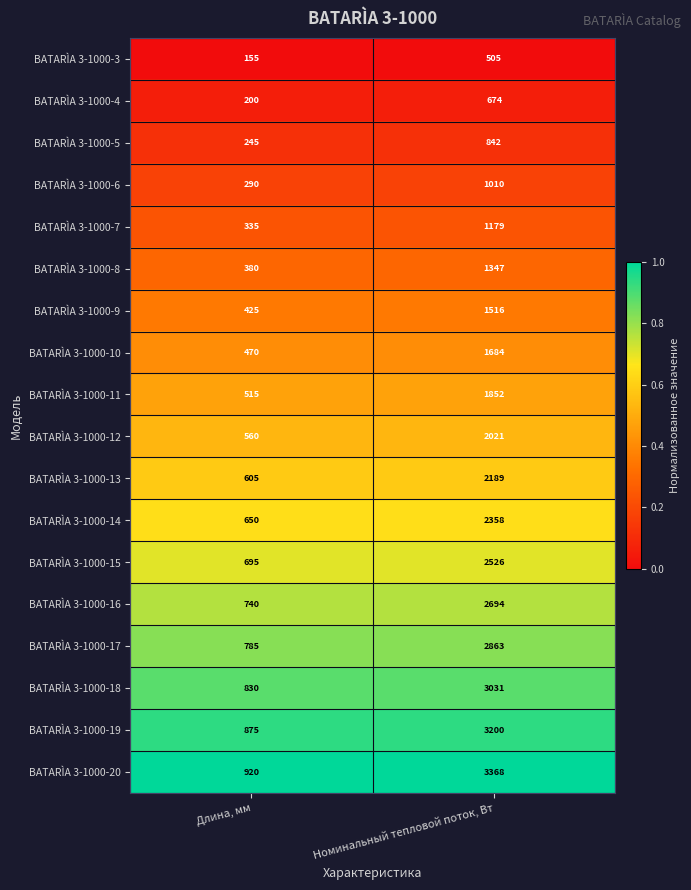

Which series has the widest spread of values?

BATARÌA 3-1000-20